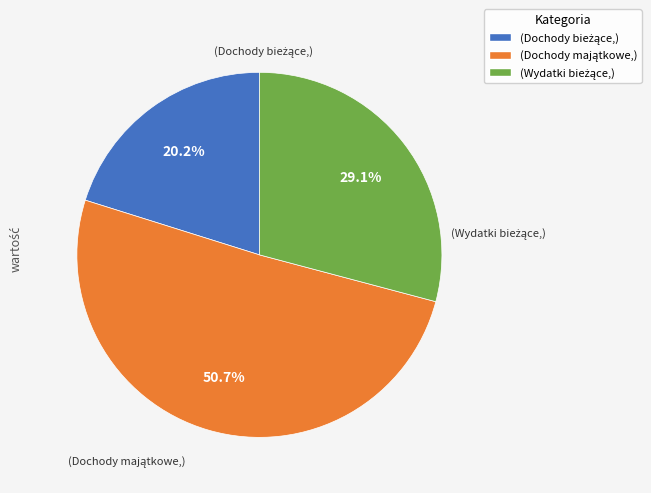

To the nearest percent, what is the average slice percentage?

33%